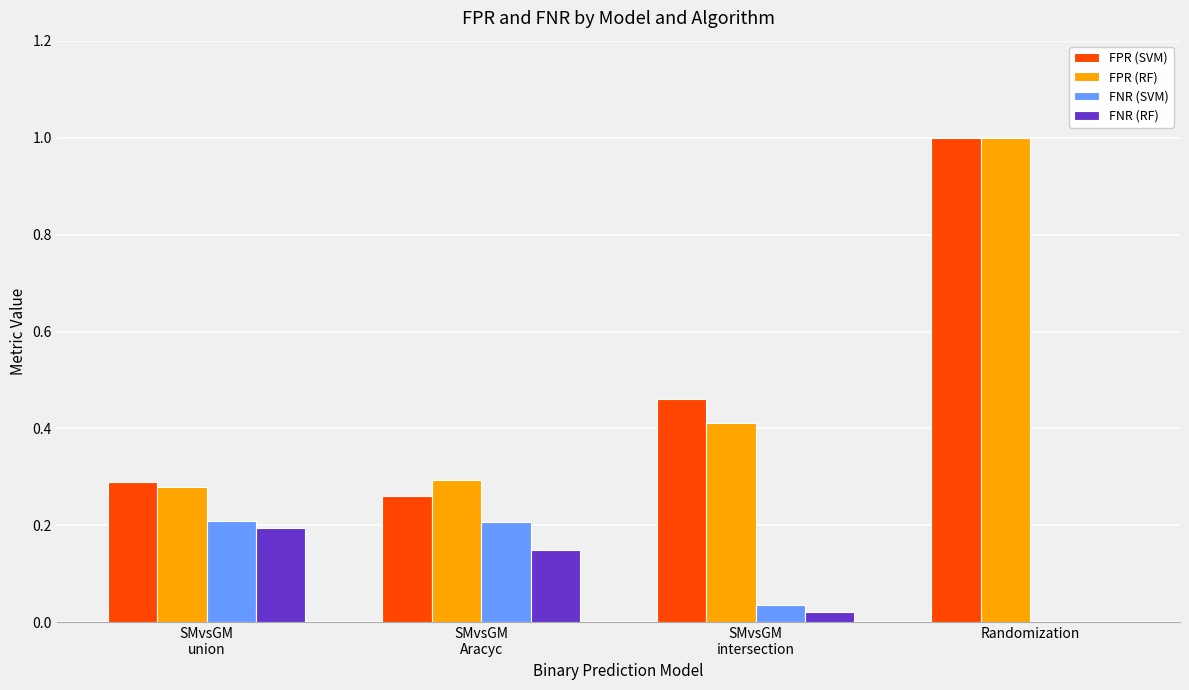

At which category is the sum across all series the highest?

Randomization